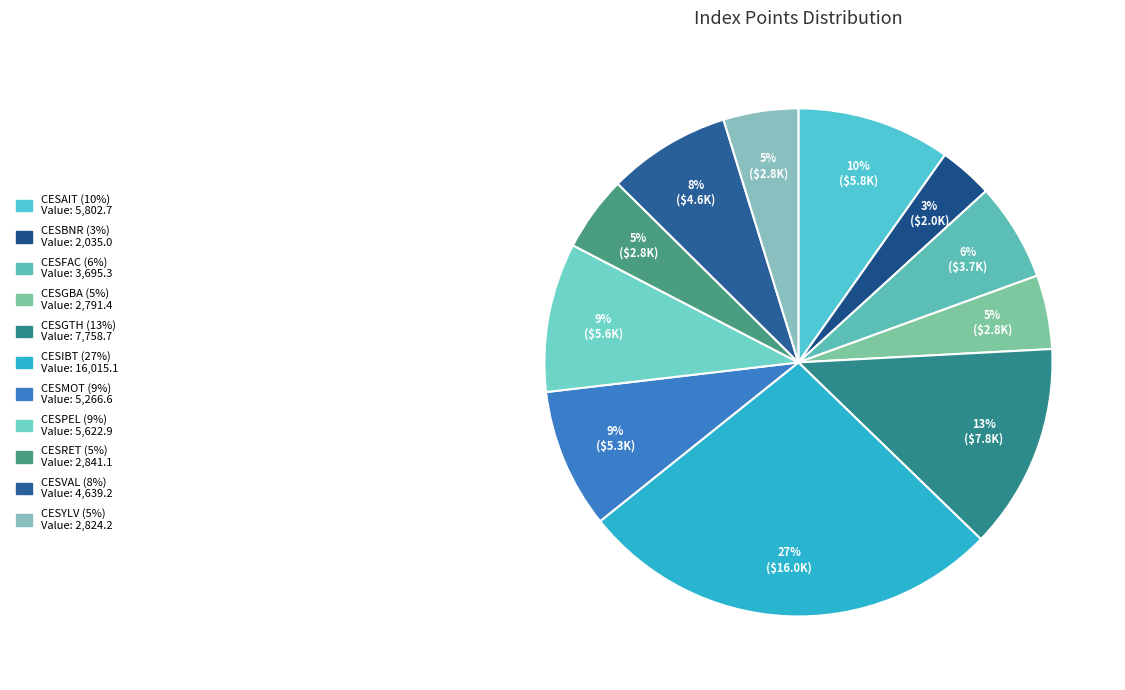

True or false: CESBNR accounts for 10% of the total.

False